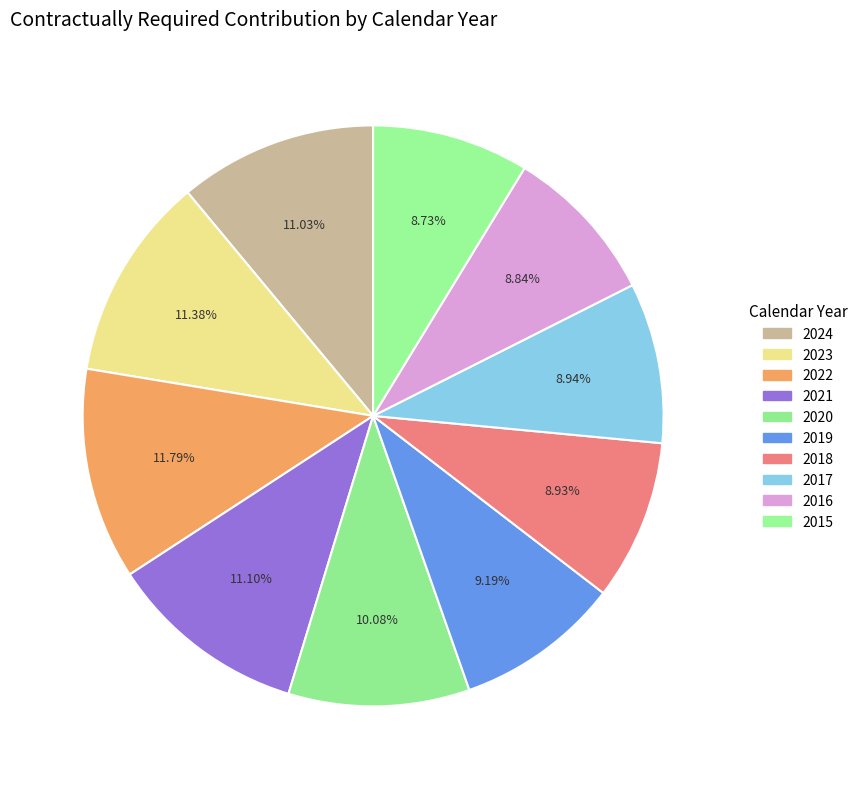

Does any single category account for the majority?

No